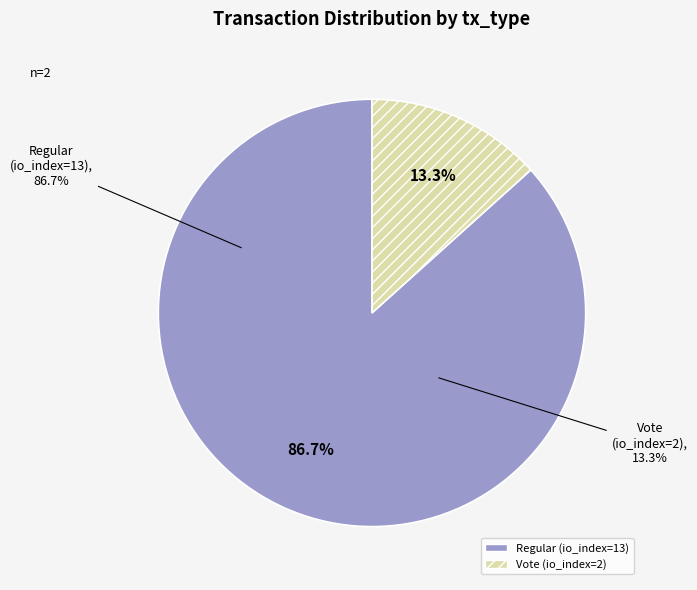

Count the number of slices in the pie.

2